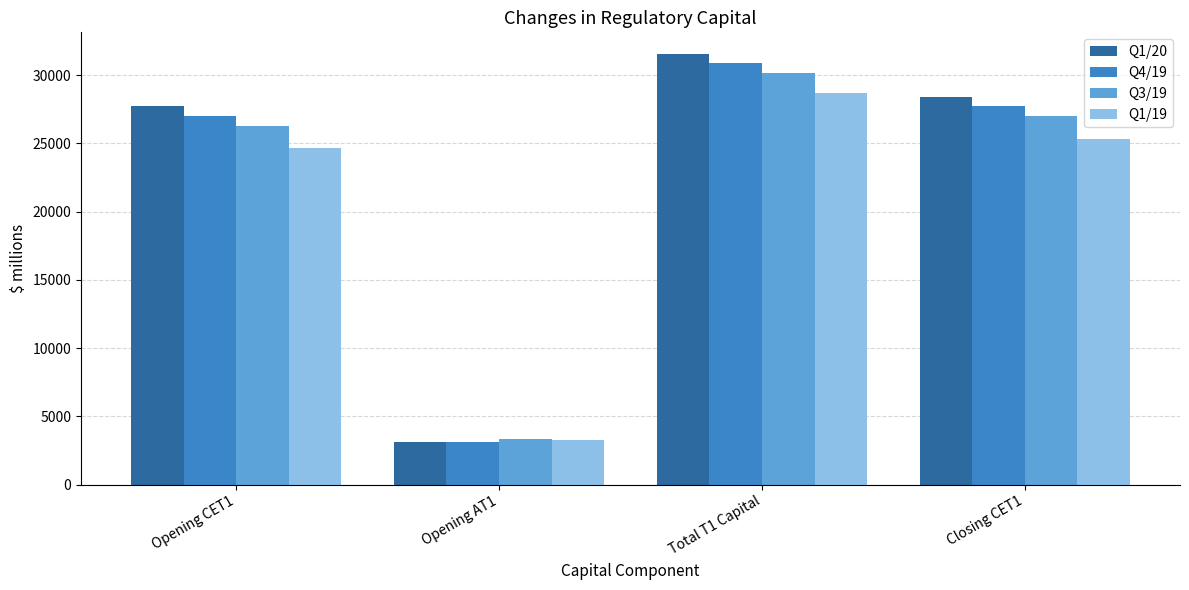

Reading right to left, transcribe all the data shown in this chart.

Q1/20: 28407	31551	3144	27707
Q4/19: 27707	30851	3145	27024
Q3/19: 27024	30169	3344	26304
Q1/19: 25336	28679	3267	24641